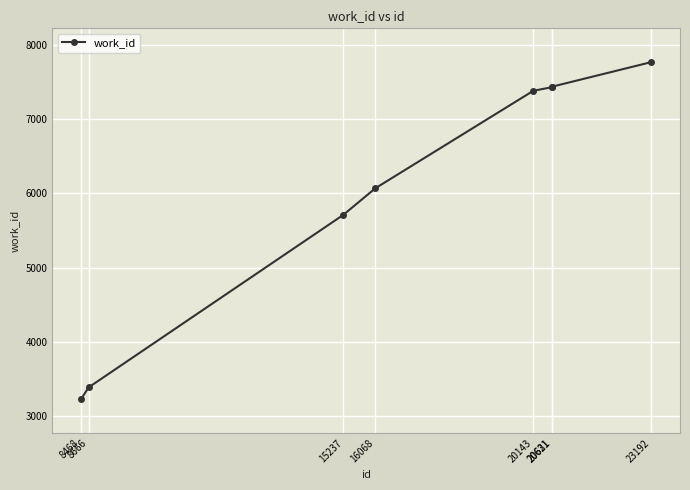

What is the greatest value displayed?

7769